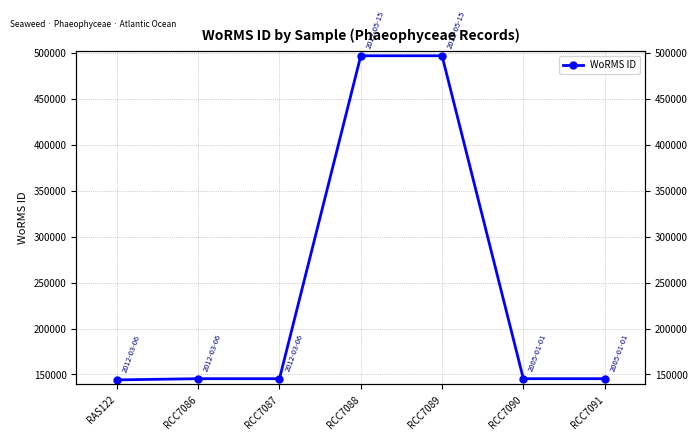

Reading left to right, transcribe all the data shown in this chart.

144099	145410	145410	496828	496828	145404	145404